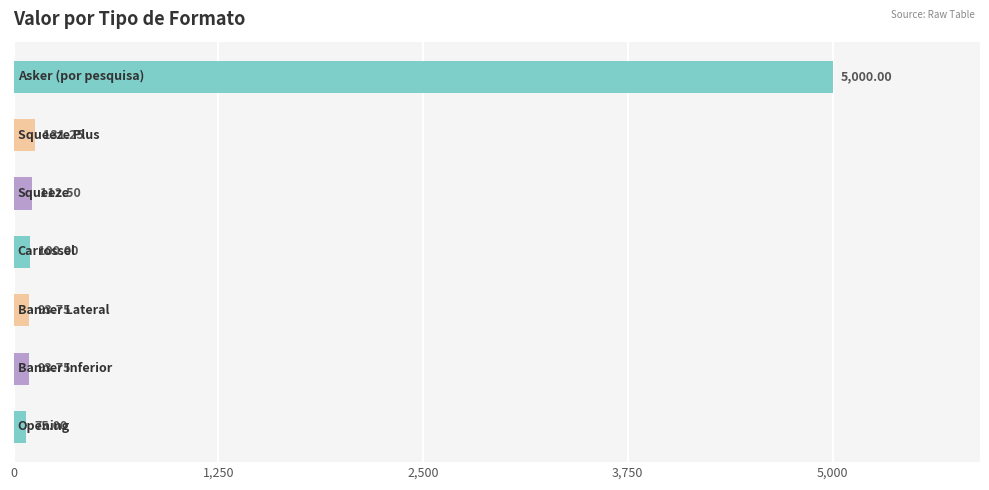

What is the average value?

800.9